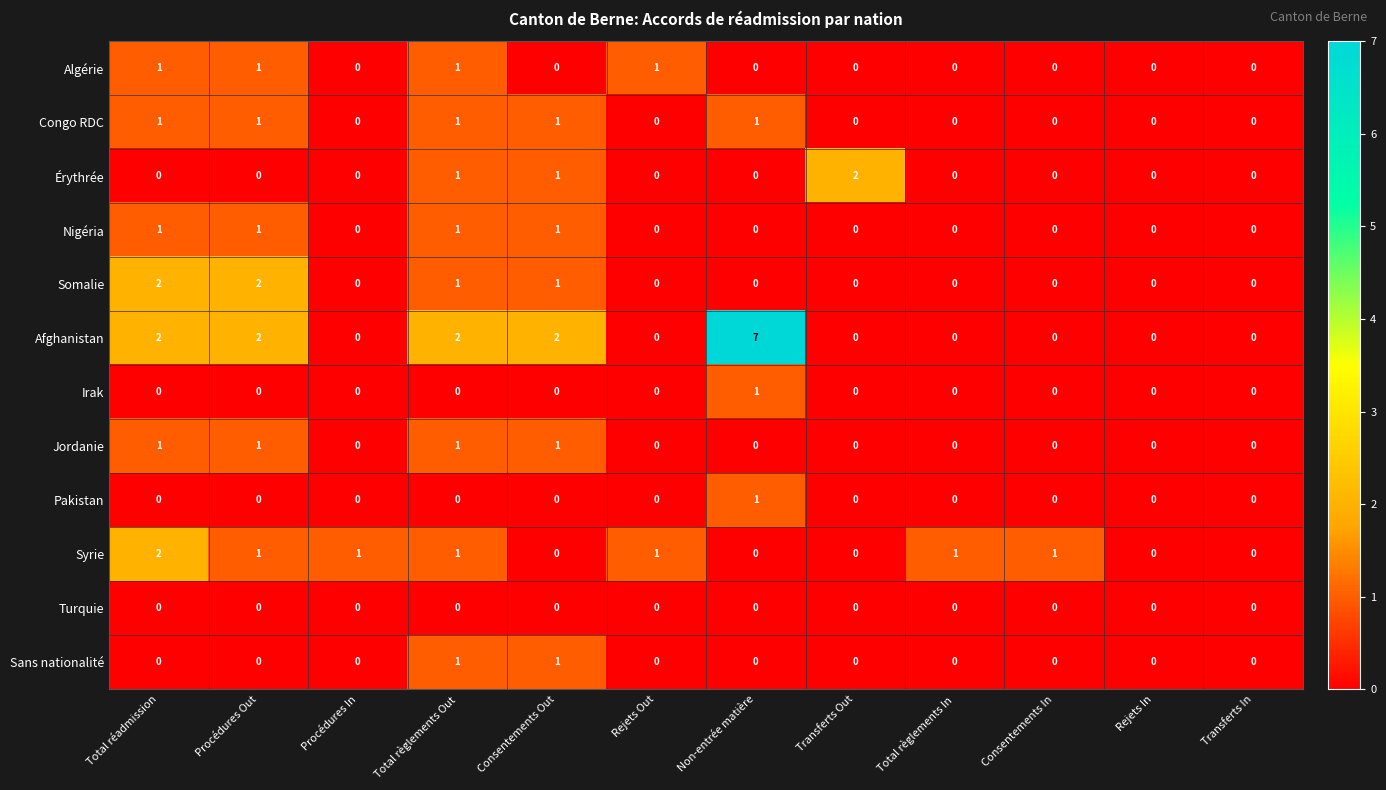

The value of Afghanistan at Total règlements In is 0. True or false?

True